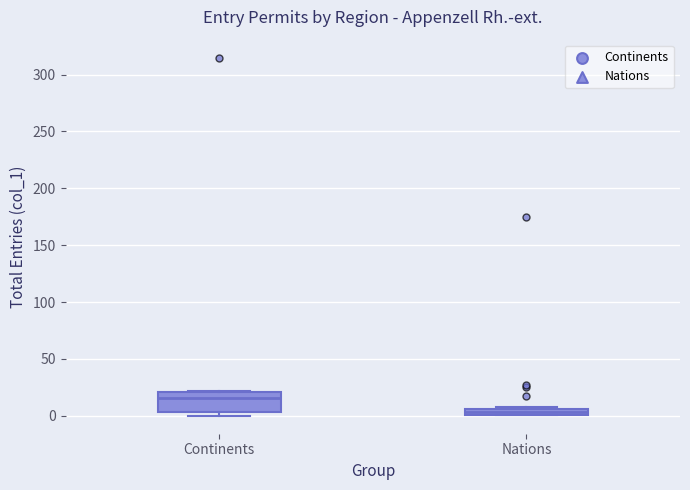

Which box is the tallest, from its lower edge to its upper edge?

Continents